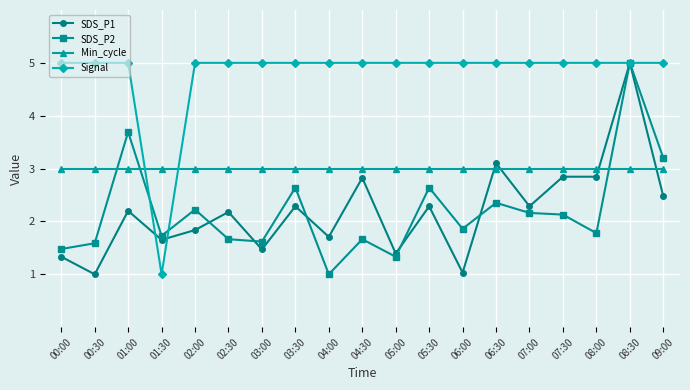

What is the difference between the SDS_P2 values at 03:30 and 07:30?

0.5